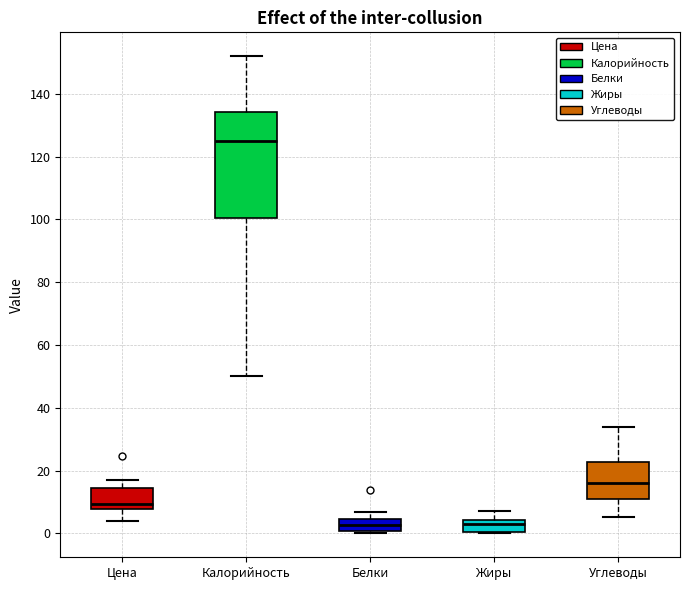

Which box's median line is the highest?

Калорийность